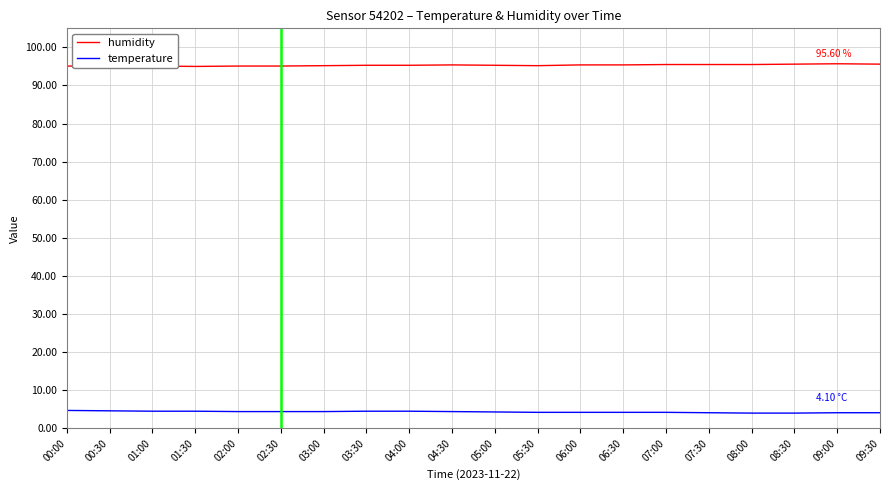

At which category is the sum across all series the highest?

04:30